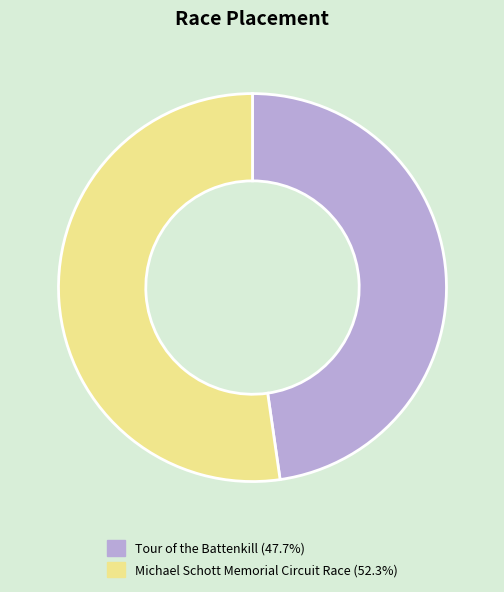

Does any single category account for the majority?

Yes